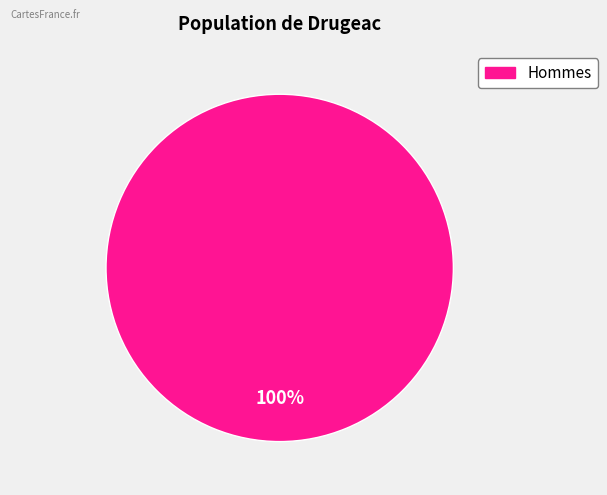

Count the number of slices in the pie.

1